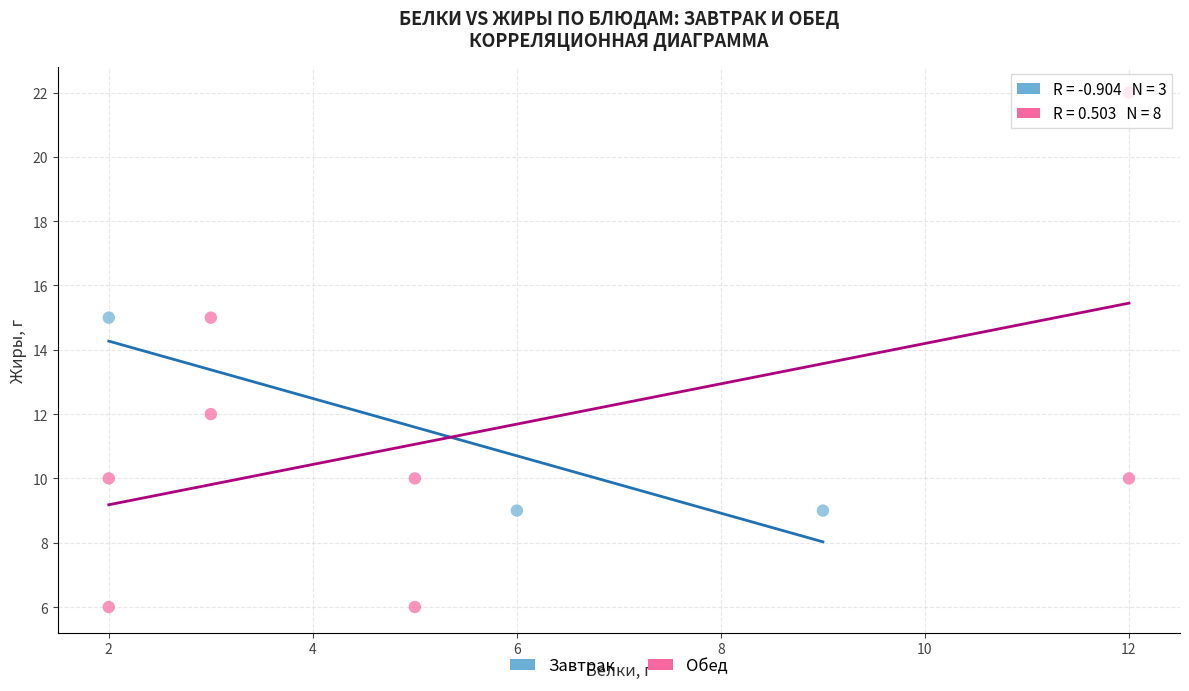

Which series contains the highest Y value?

Обед